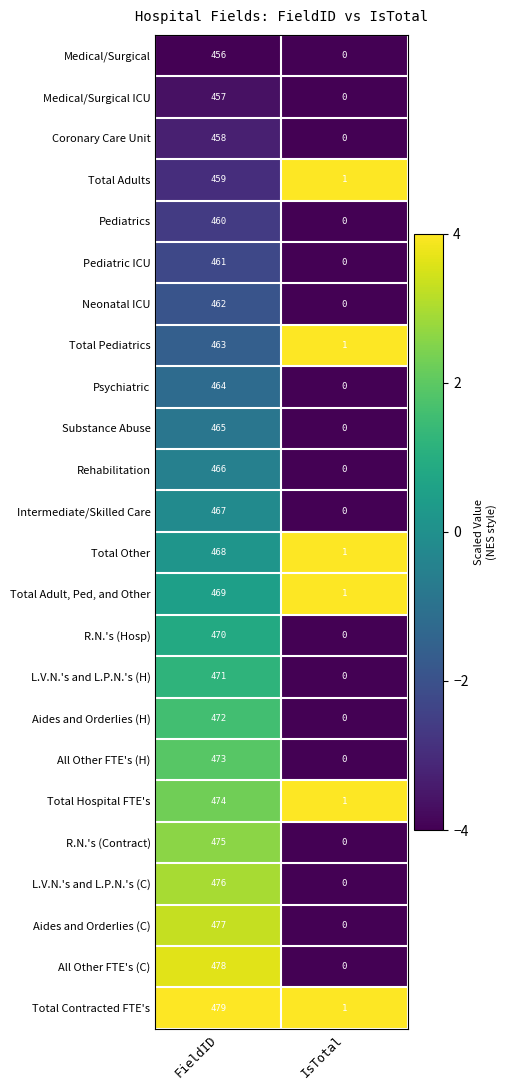

What is the sum of all L.V.N.'s and L.P.N.'s (H) values?

471